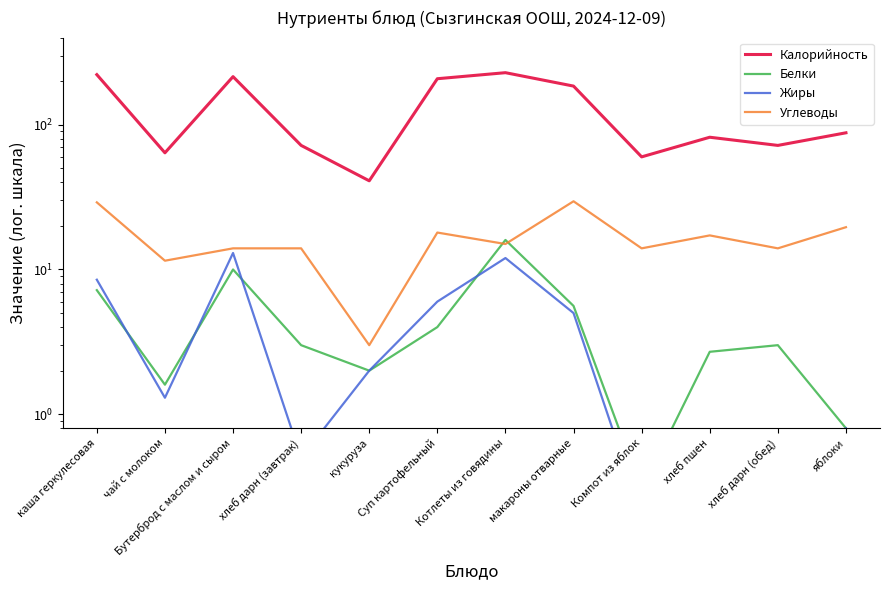

At which label is Белки closest to 8?

каша геркулесовая